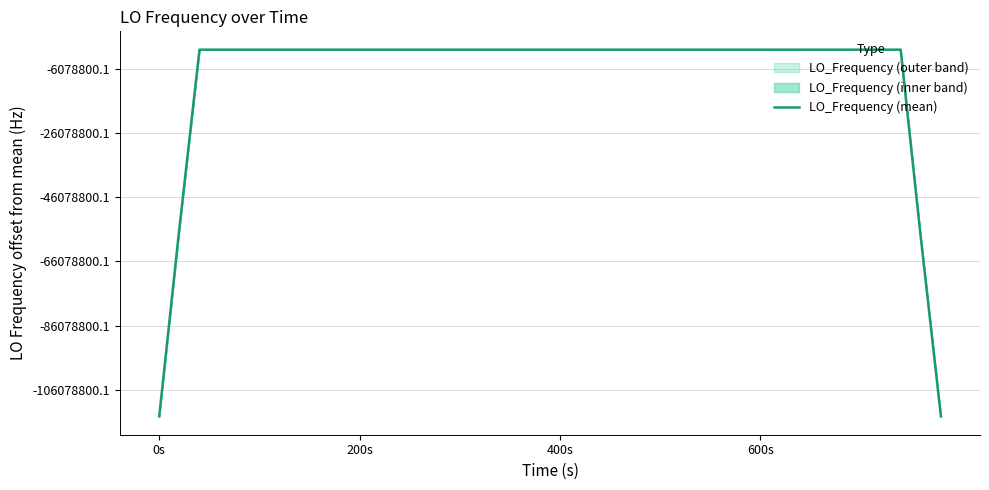

The value at 18 is 162570623.3. True or false?

False